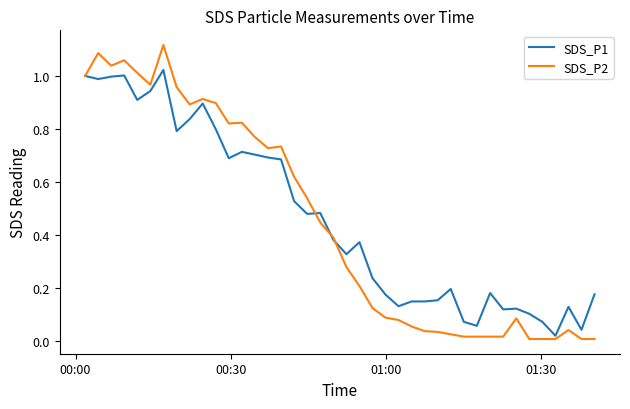

Rank the series by their maximum value, from highest to lowest.

SDS_P2, SDS_P1